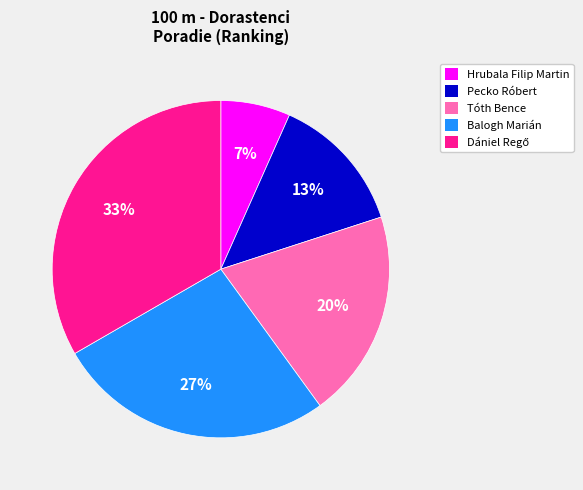

Which has a higher value, Balogh Marián or Hrubala Filip Martin?

Balogh Marián